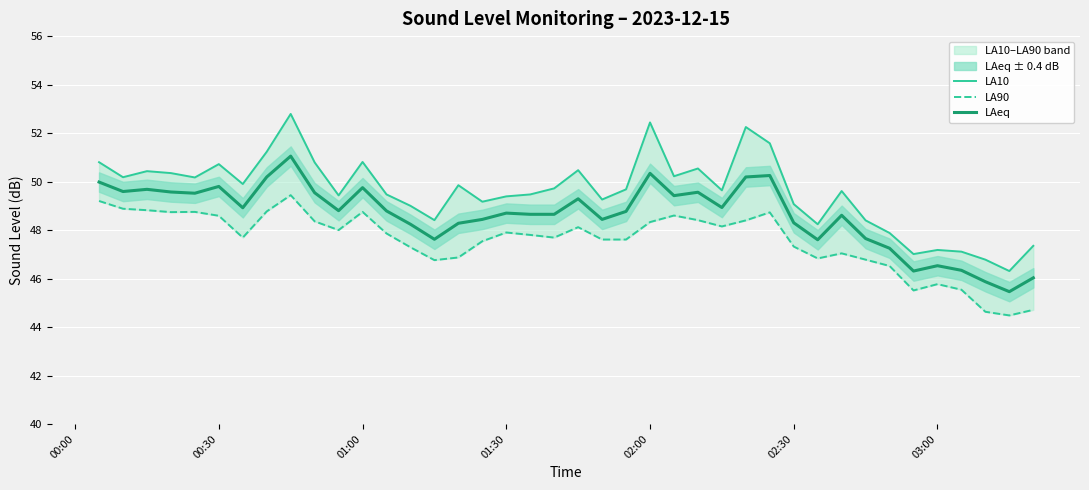

True or false: LAeq has a value of 49.8 at 01:00.

True